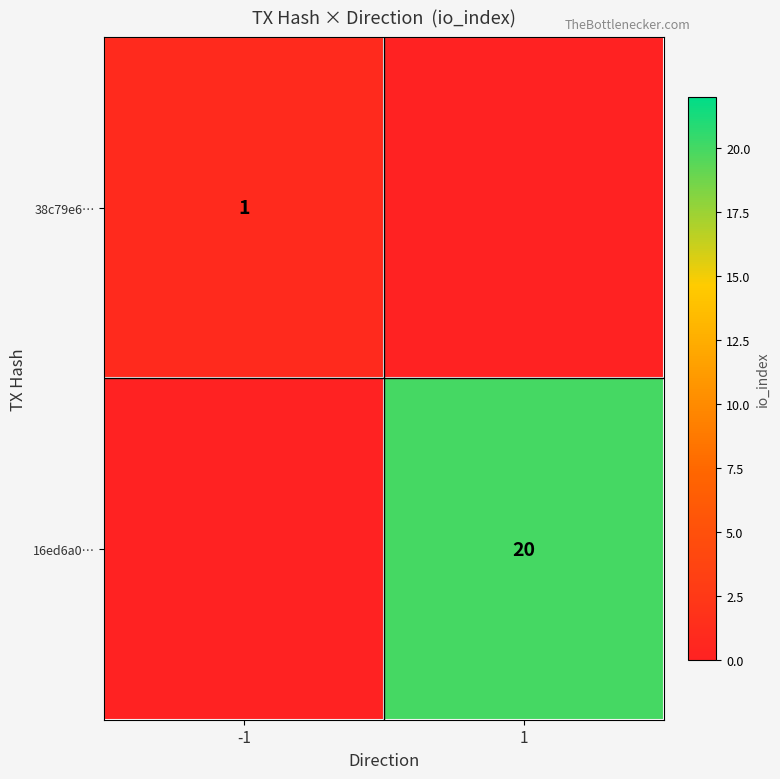

The 38c79e6… series shows 0 at -1. True or false?

False